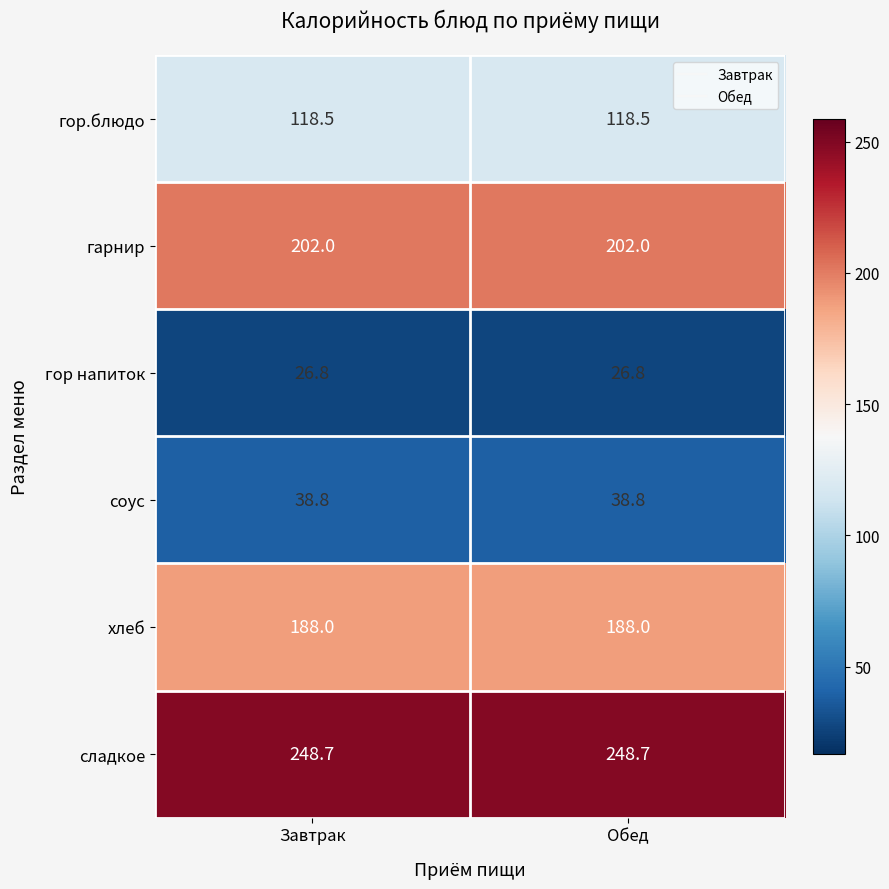

Rank the series by their maximum value, from highest to lowest.

сладкое, гарнир, хлеб, гор.блюдо, соус, гор напиток